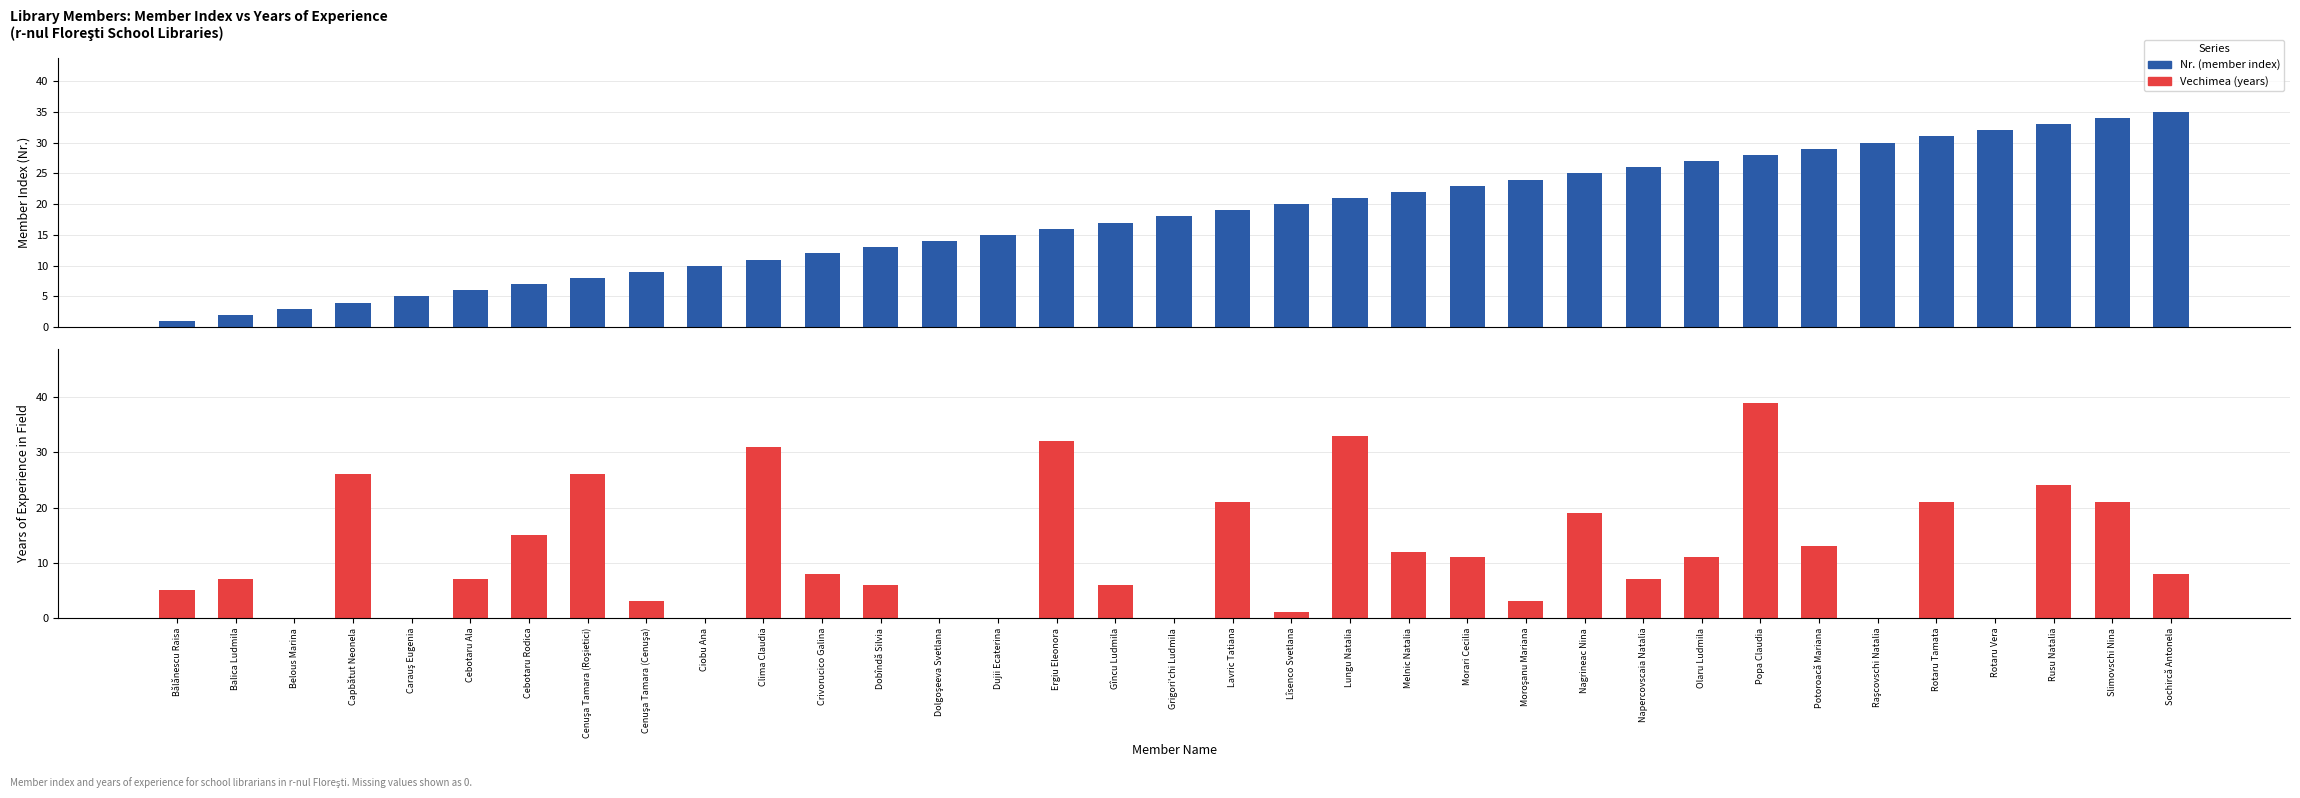

At which category is the sum across all series the highest?

Popa Claudia